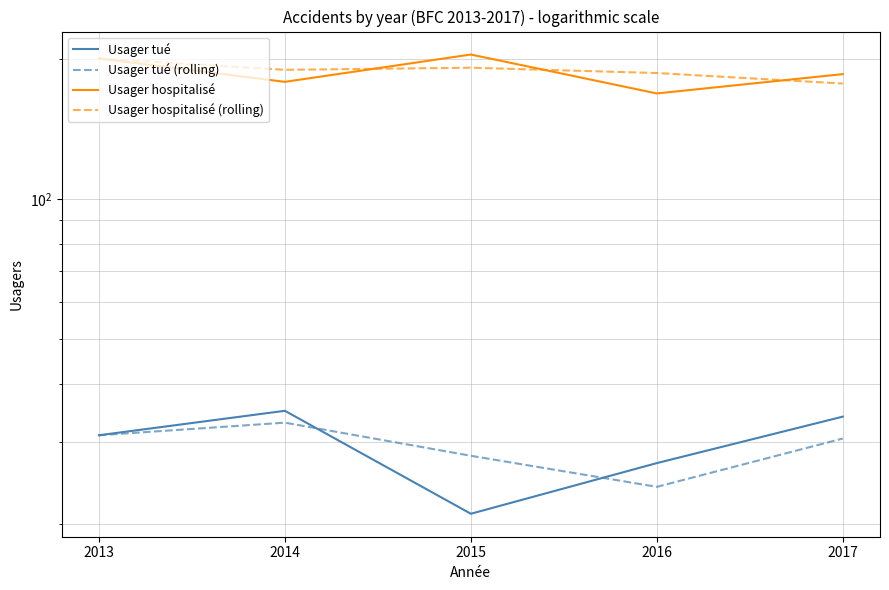

True or false: Usager tué (rolling) and Usager tué cross at least once.

True